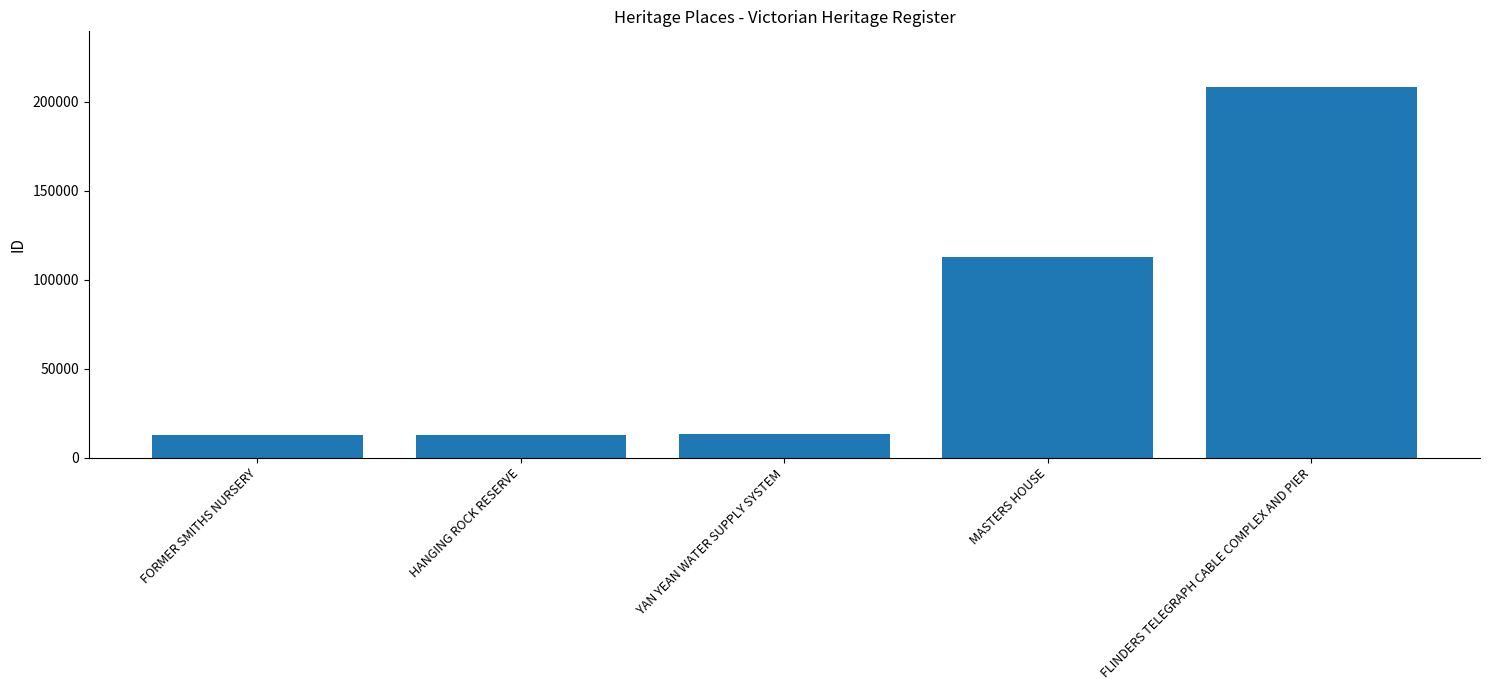

The chart shows a value of 13088 at YAN YEAN WATER SUPPLY SYSTEM. True or false?

True